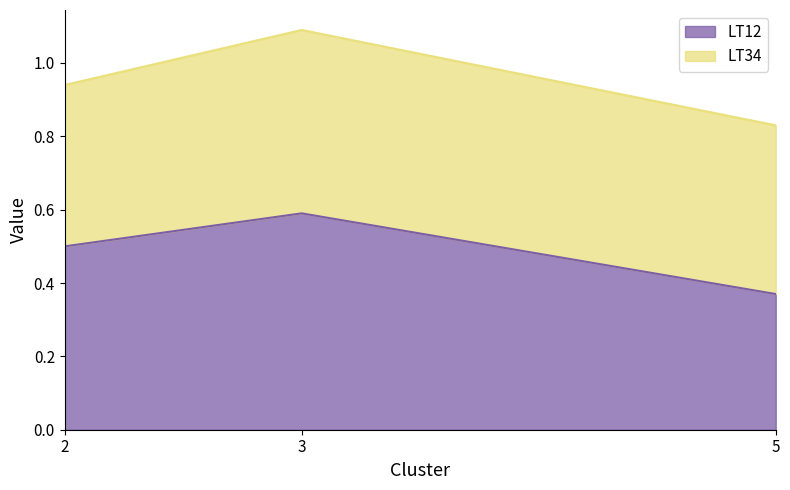

What is the difference between the values at 3 and 2?

0.1